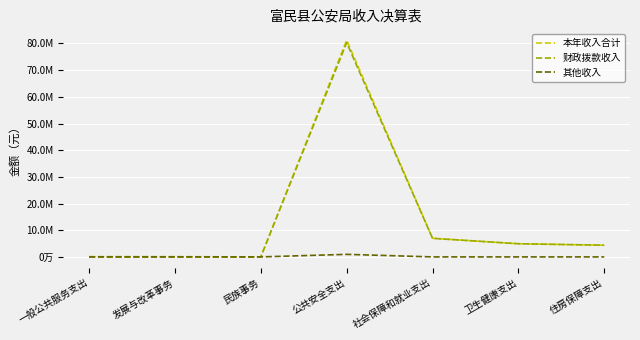

What are all the series names shown in the legend?

本年收入合计, 财政拨款收入, 其他收入